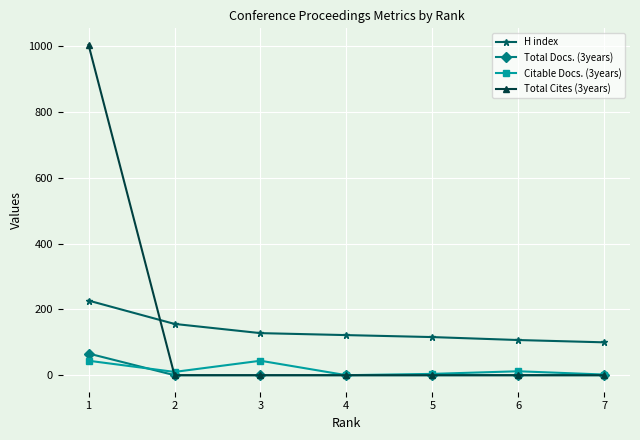

How many data points in Total Docs. (3years) are above 0?

1